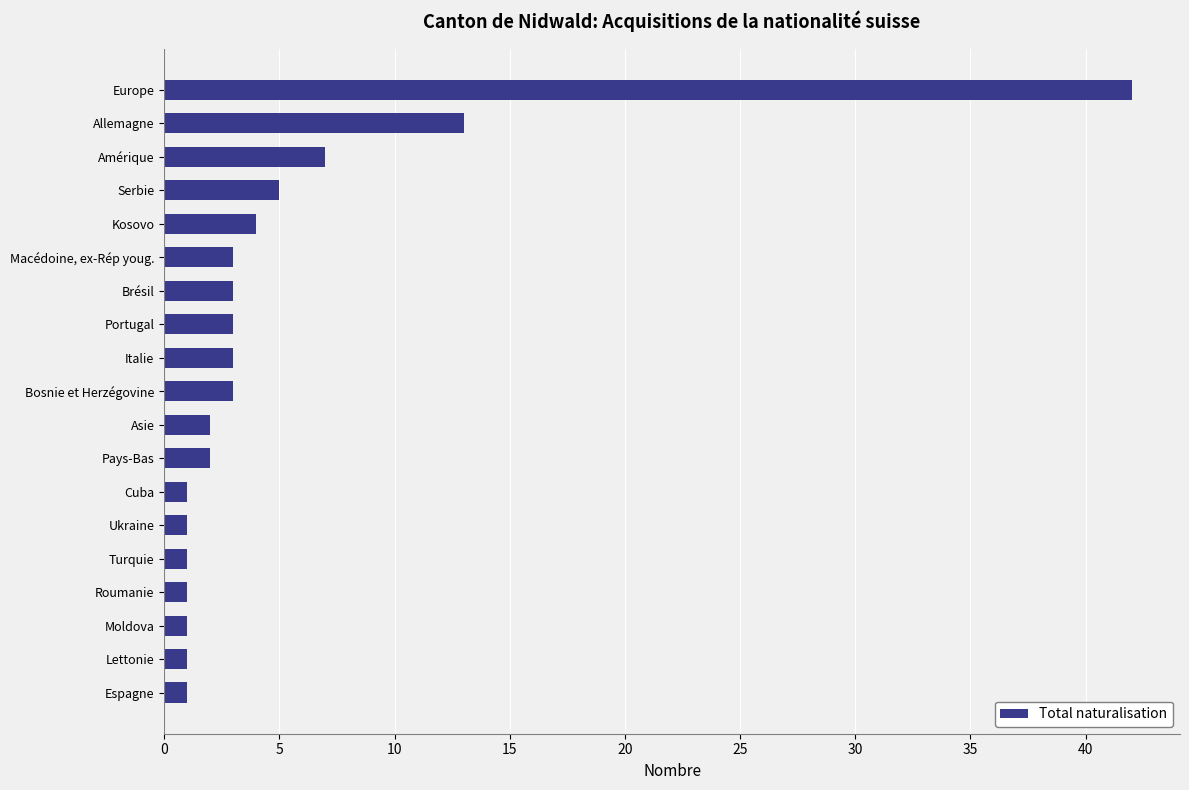

Is it true that the value at Serbie is 5?

True